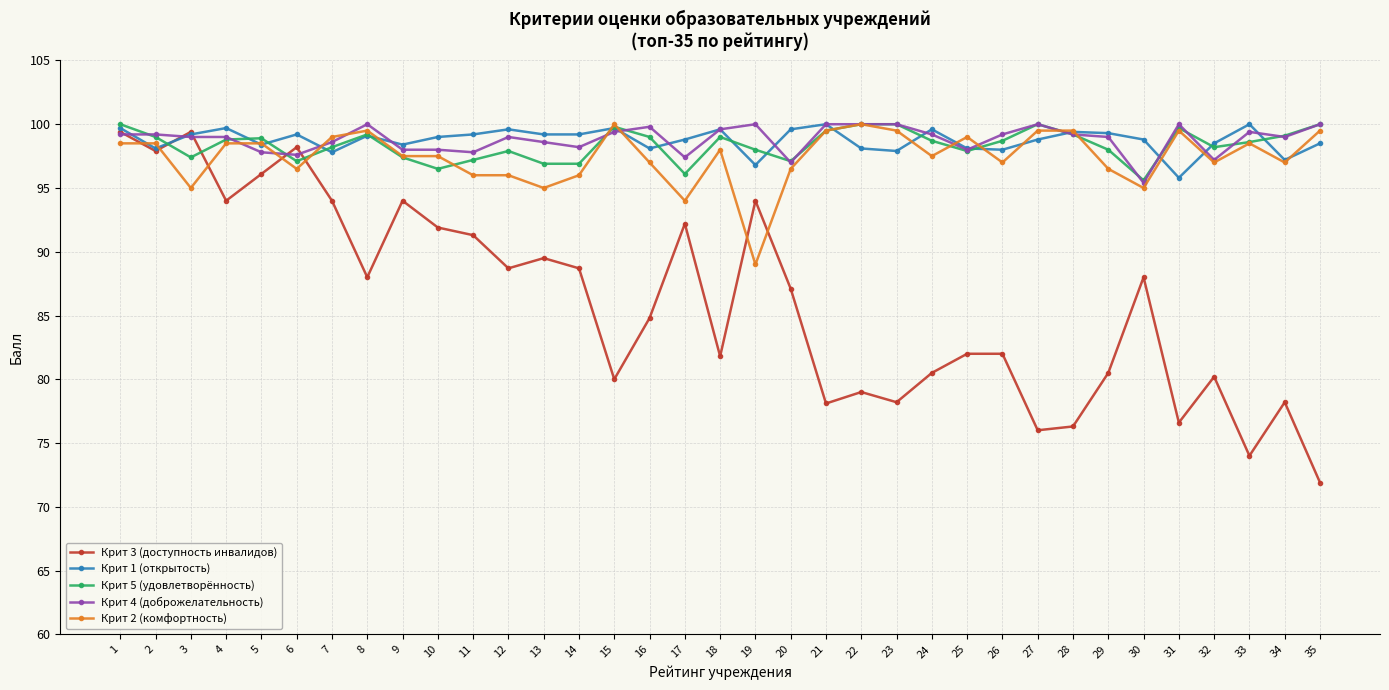

True or false: Крит 1 (открытость) has more than 2 points higher than both neighbors.

True